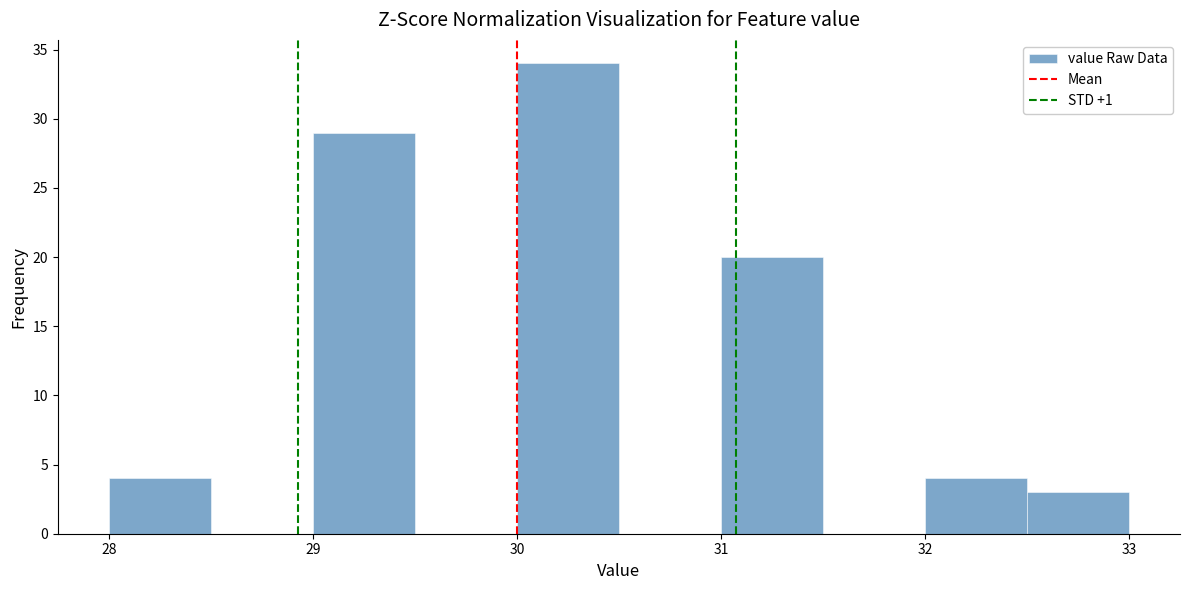

Over which range of the x-axis is the bar tallest?

30.0 to 30.5